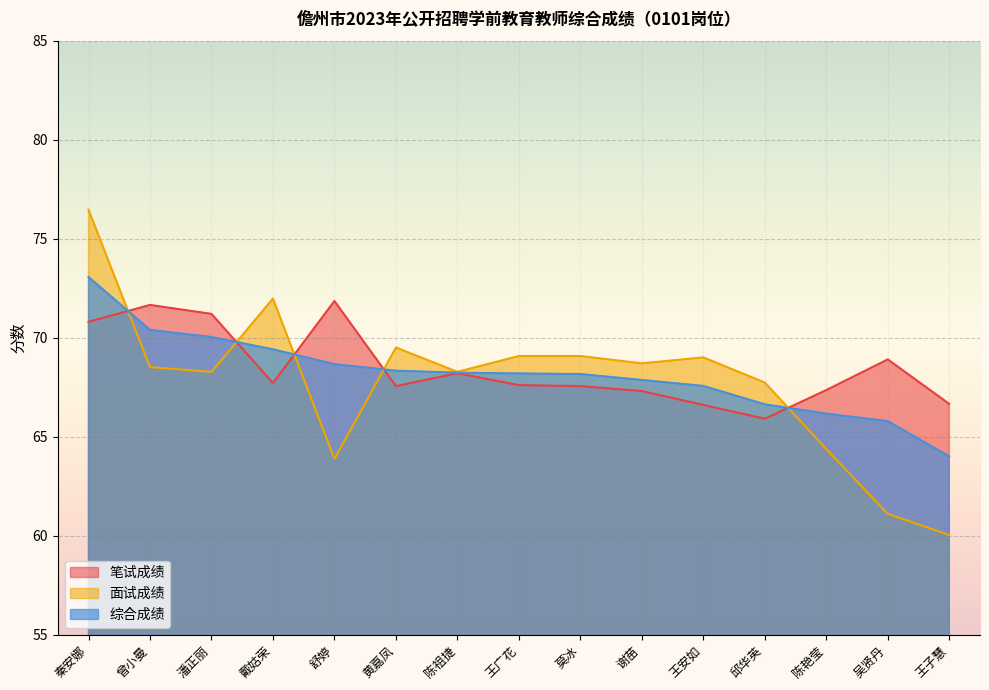

How many data points in 综合成绩 are less than 68?

6